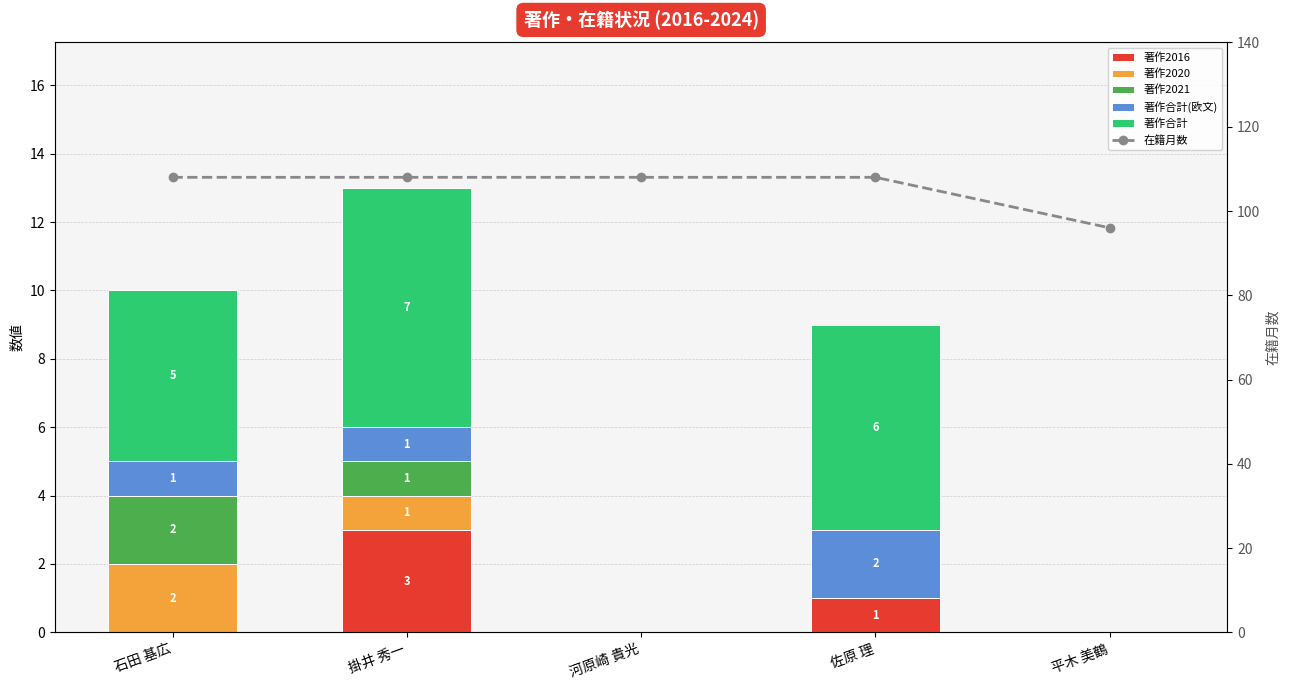

What is the total value across all series at 佐原 理?

117